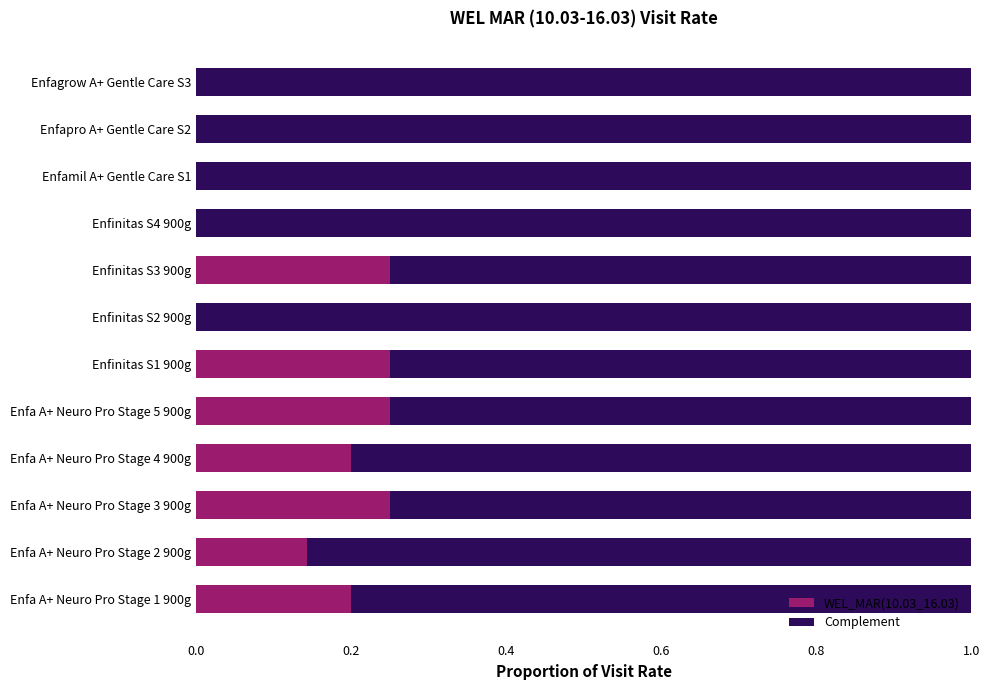

True or false: WEL_MAR(10.03_16.03) has a value of 0.1 at Enfinitas S2 900g.

False